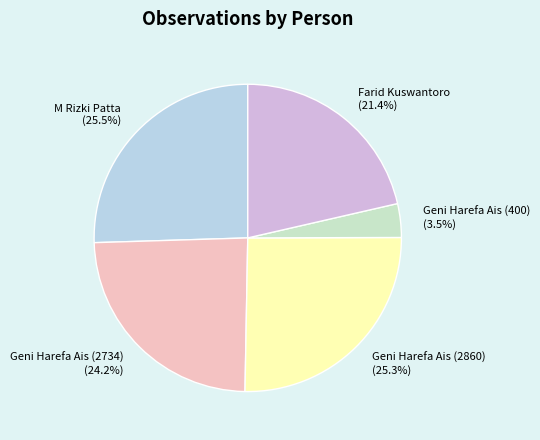

What is the smallest slice in the pie chart?

Geni Harefa Ais (400)